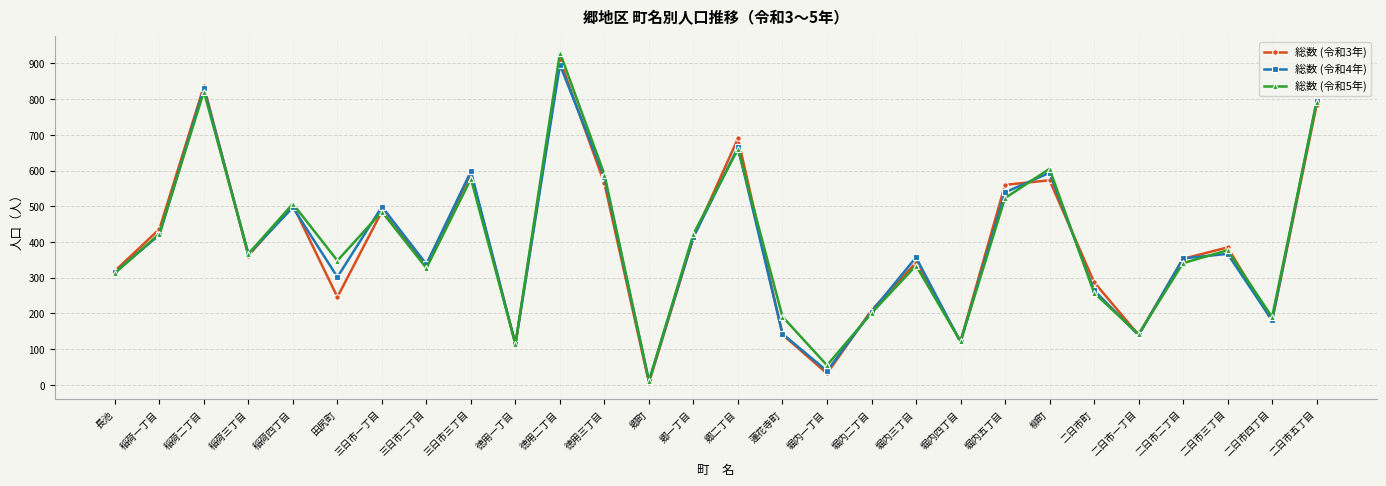

What is the spread (max minus min) of values at 堀内四丁目?

2